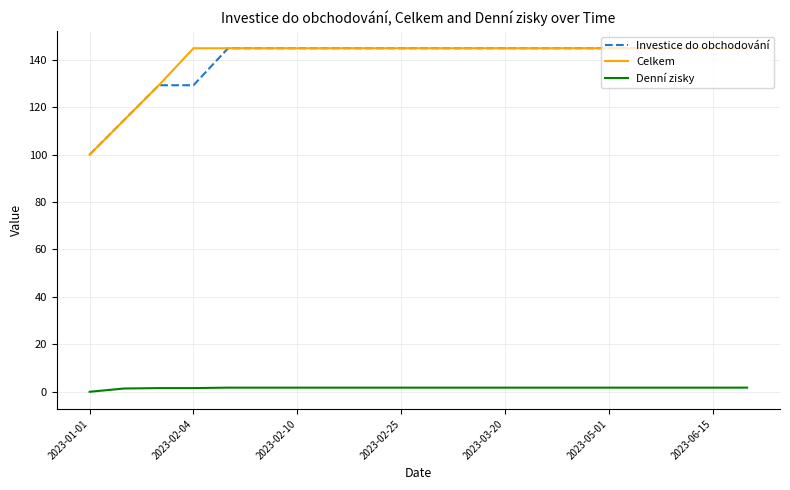

What is the sum of all Celkem values?

2806.3